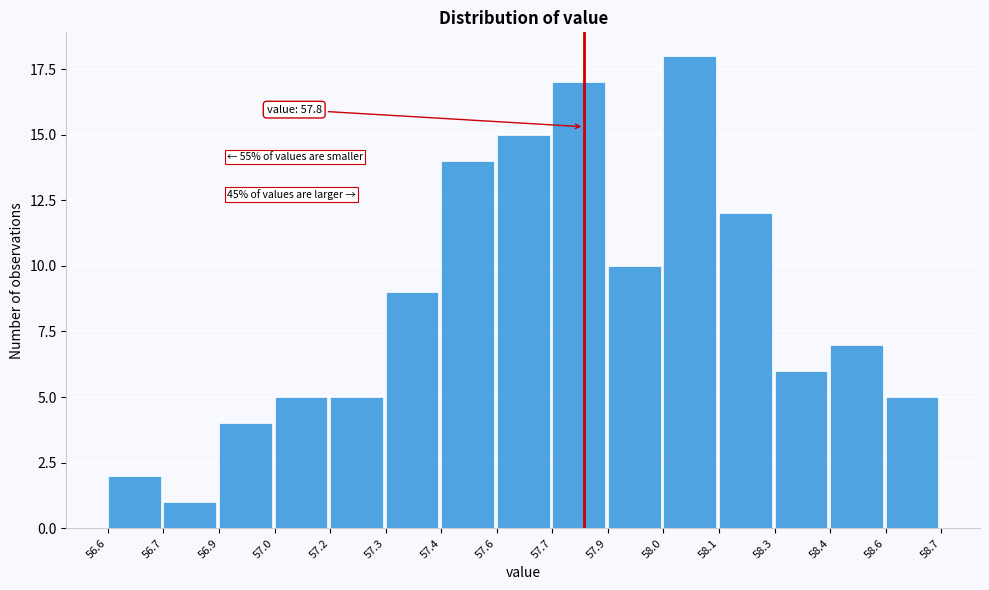

Reading left to right, what are all the values shown in this chart?

56.6=2	56.7=1	56.9=4	57.0=5	57.2=5	57.3=9	57.4=14	57.6=15	57.7=17	57.9=10	58.0=18	58.1=12	58.3=6	58.4=7	58.6=5